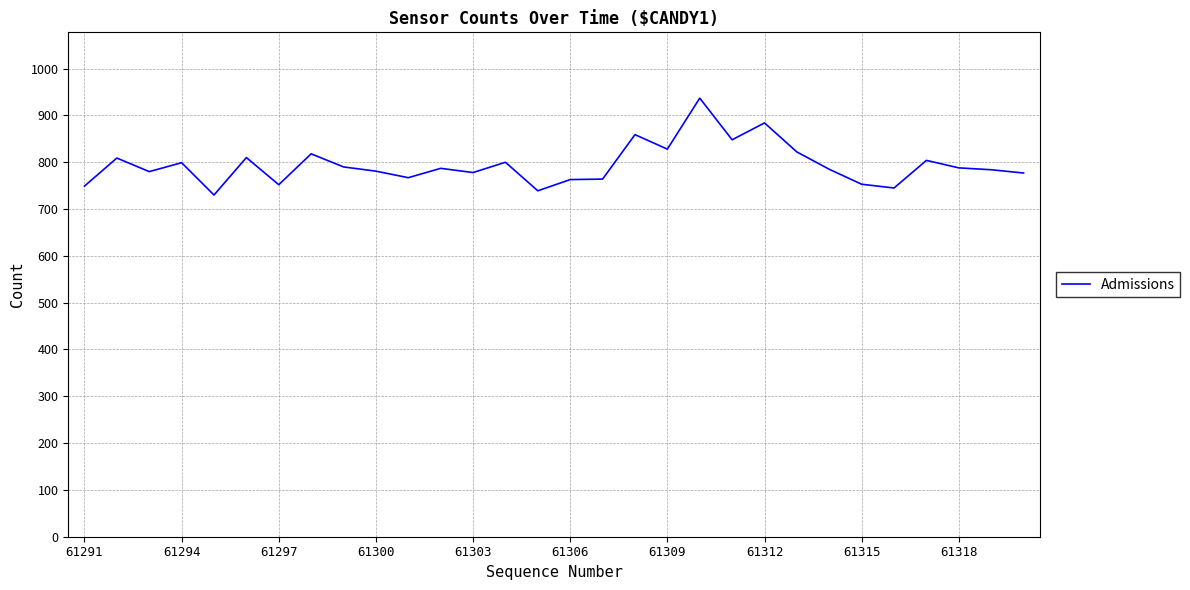

Is this an area chart (filled region under the line)?

No